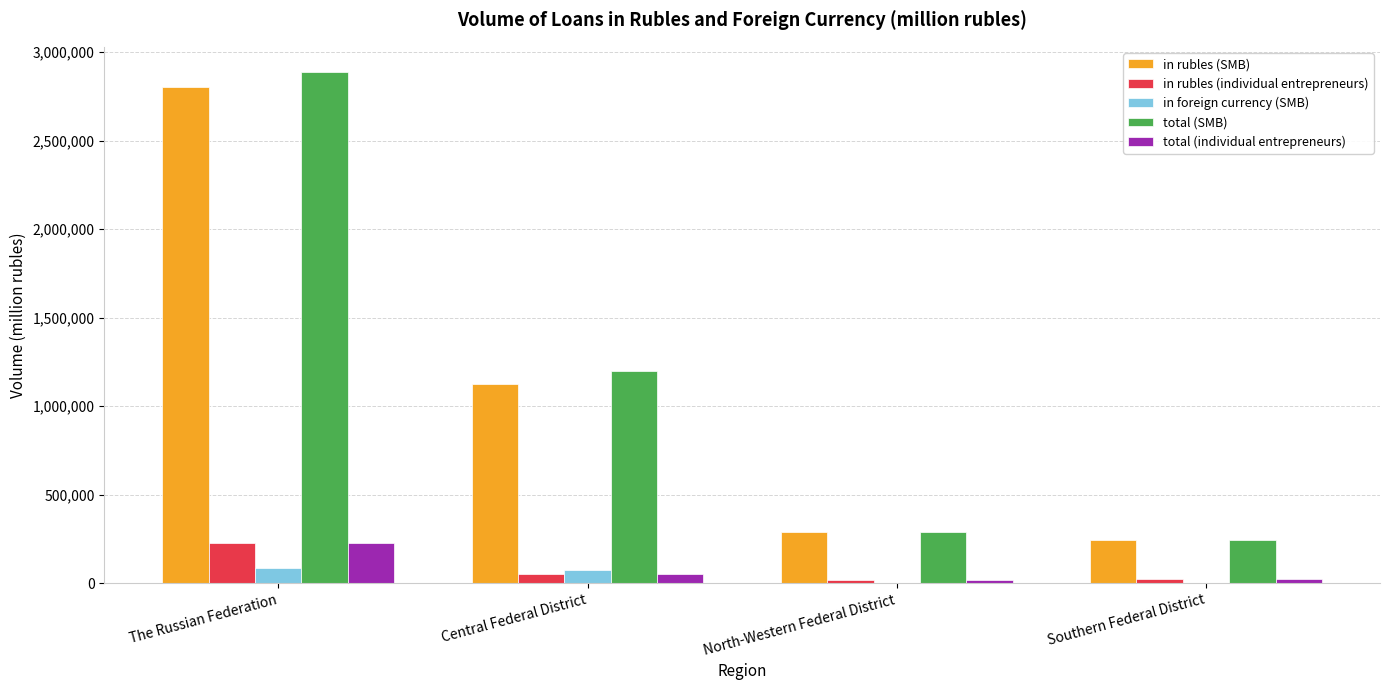

At which label does total (SMB) reach its peak?

The Russian Federation